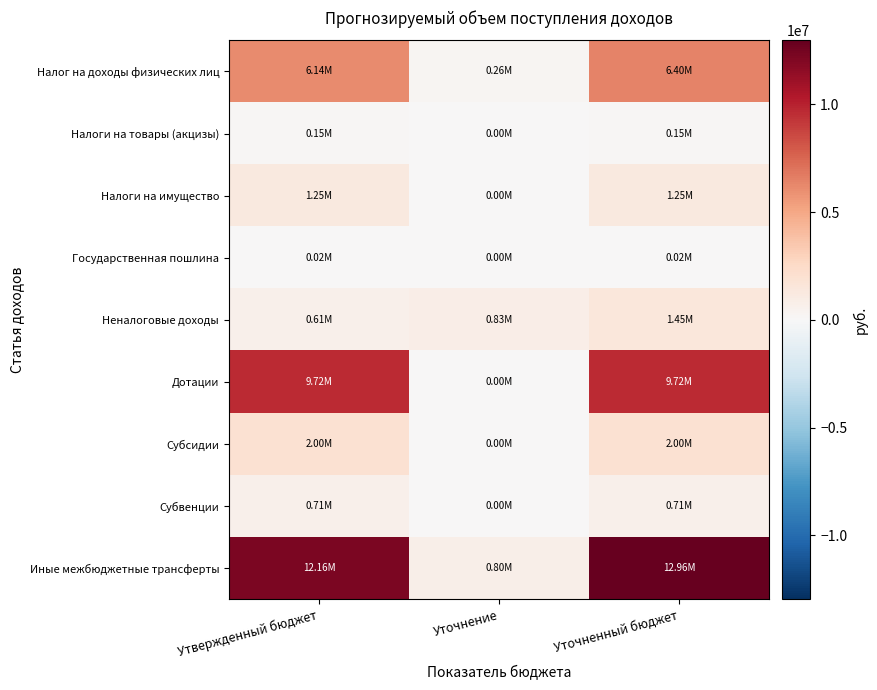

Reading left to right, what are all the values shown in this chart?

Налог на доходы физических лиц: Утвержденный бюджет=6135600.0	Уточнение=264400.0	Уточненный бюджет=6400000.0
Налоги на товары (акцизы): Утвержденный бюджет=150738.0	Уточнение=0.0	Уточненный бюджет=150738.0
Налоги на имущество: Утвержденный бюджет=1249400.0	Уточнение=0.0	Уточненный бюджет=1249400.0
Государственная пошлина: Утвержденный бюджет=20000.0	Уточнение=0.0	Уточненный бюджет=20000.0
Неналоговые доходы: Утвержденный бюджет=614952.3	Уточнение=834970.2	Уточненный бюджет=1449922.5
Дотации: Утвержденный бюджет=9717990.0	Уточнение=0.0	Уточненный бюджет=9717990.0
Субсидии: Утвержденный бюджет=2000000.0	Уточнение=0.0	Уточненный бюджет=2000000.0
Субвенции: Утвержденный бюджет=705559.0	Уточнение=0.0	Уточненный бюджет=705559.0
Иные межбюджетные трансферты: Утвержденный бюджет=12164506.5	Уточнение=797000.0	Уточненный бюджет=12961506.5